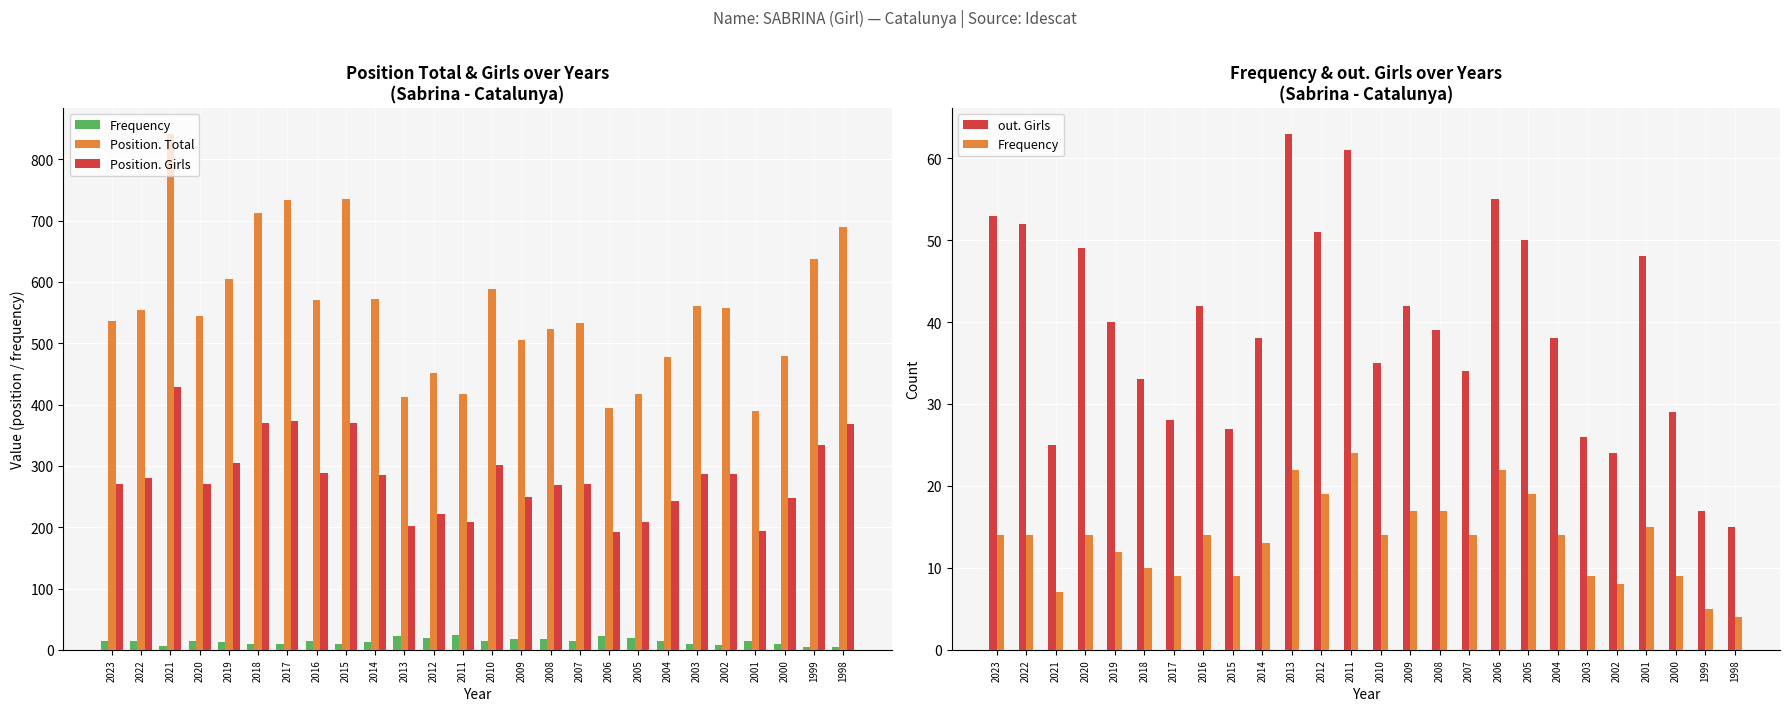

Where does the Position. Girls series first go above 280?

2021